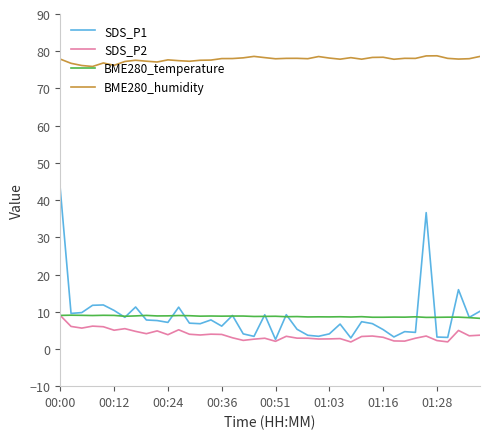

Which series has the widest spread of values?

SDS_P1